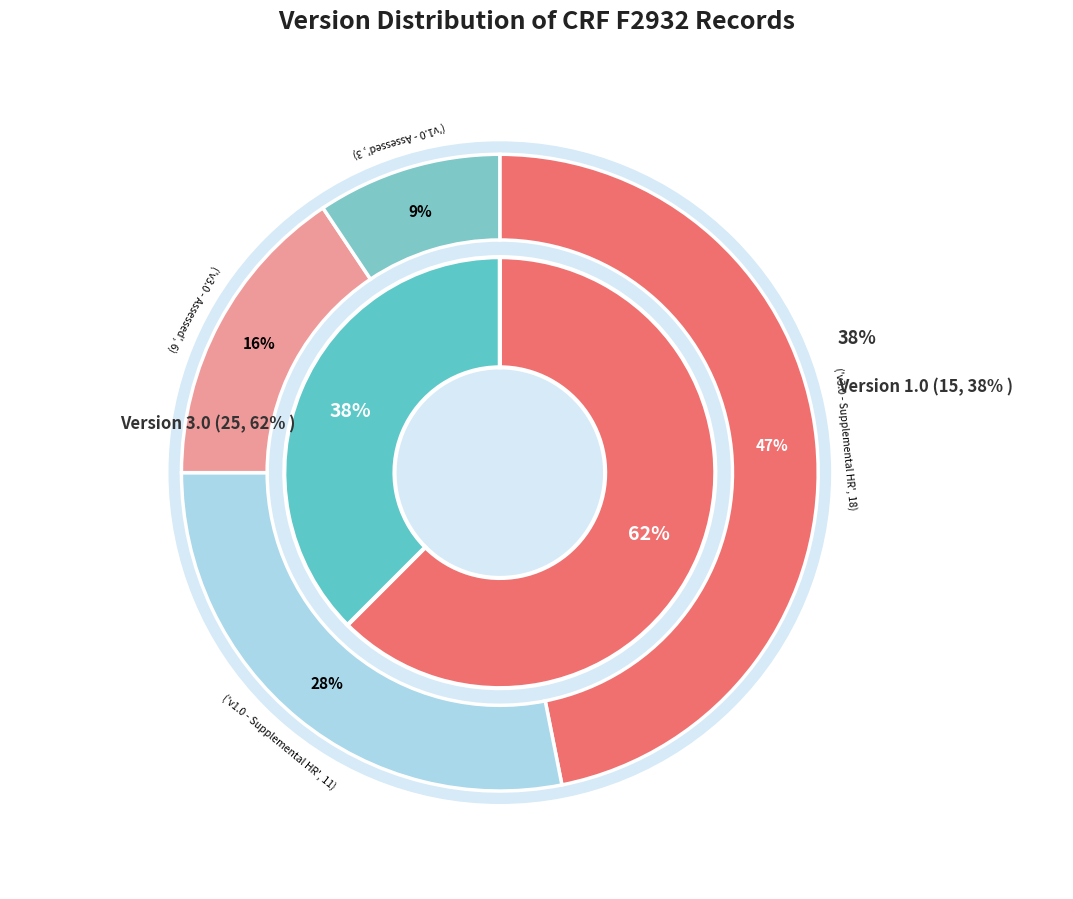

Is there any slice that represents more than half of the pie?

No